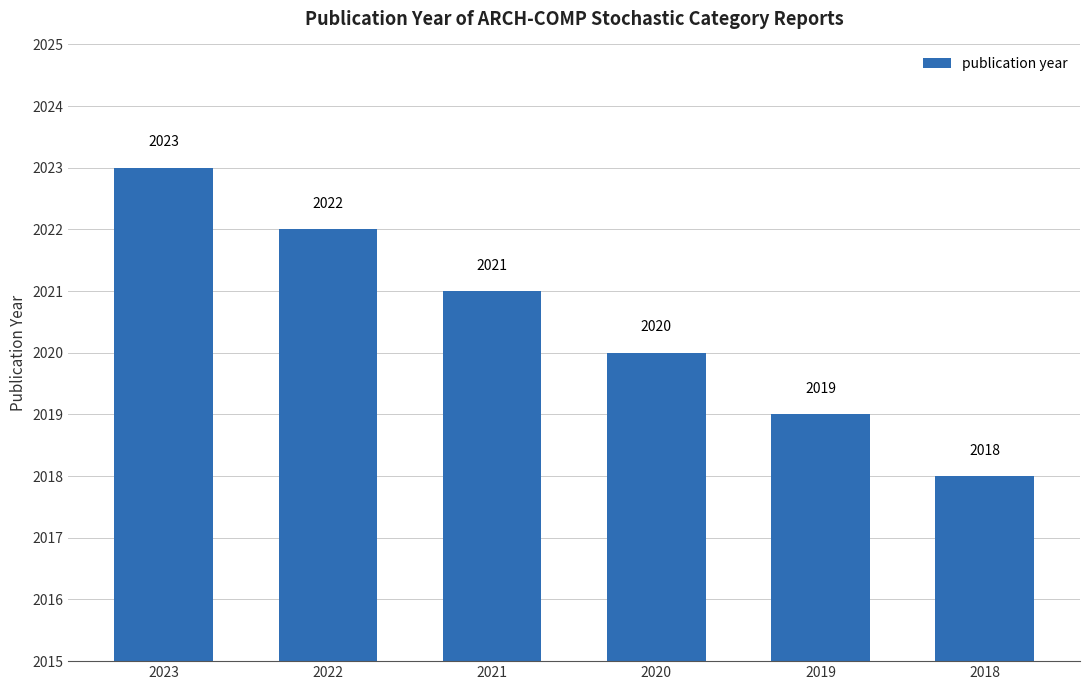

How many data points are less than 2021?

3